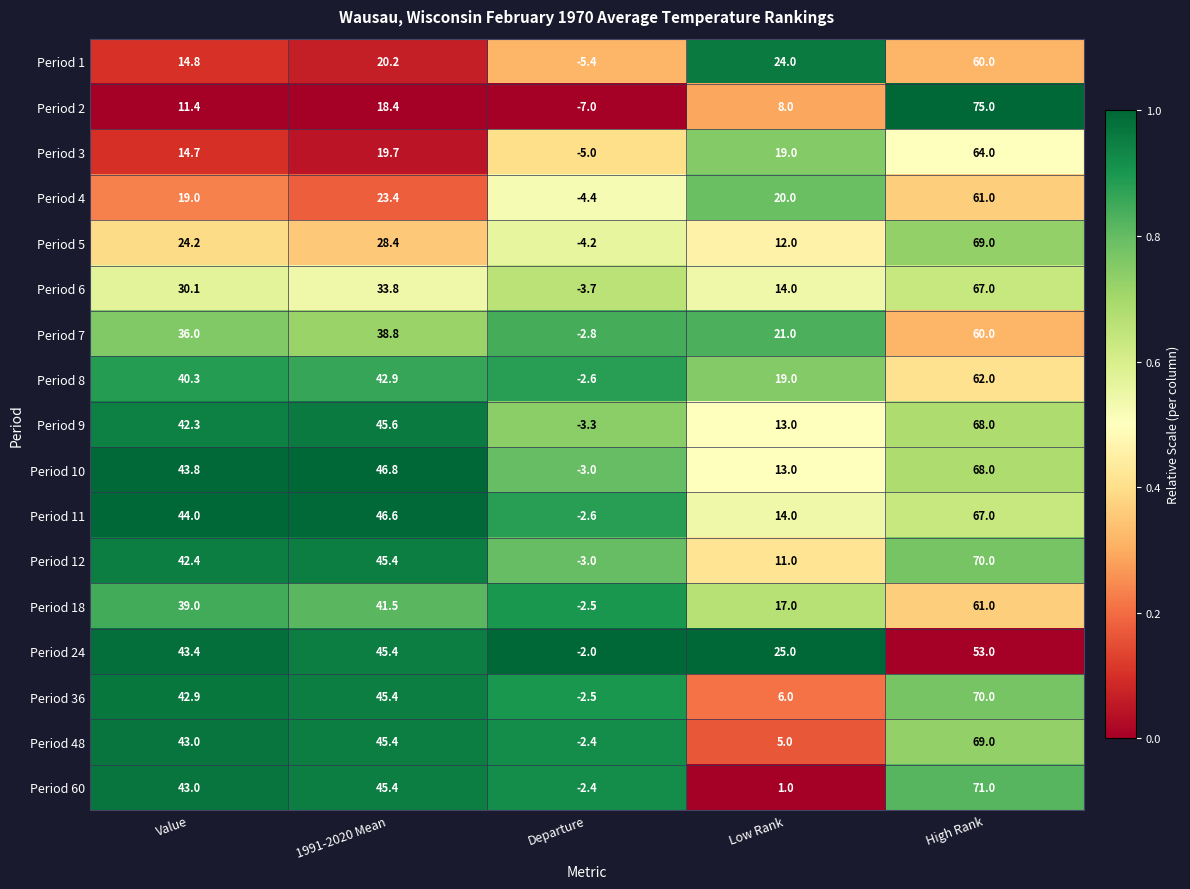

What is the difference between the second highest and minimum values in the Period 8 series?

45.5